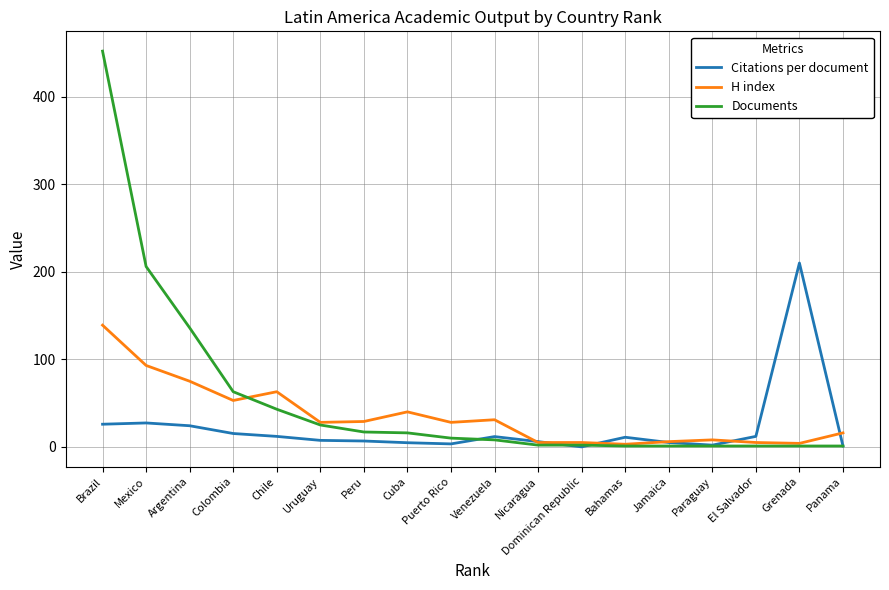

Rank the series by their maximum value, from highest to lowest.

Documents, Citations per document, H index